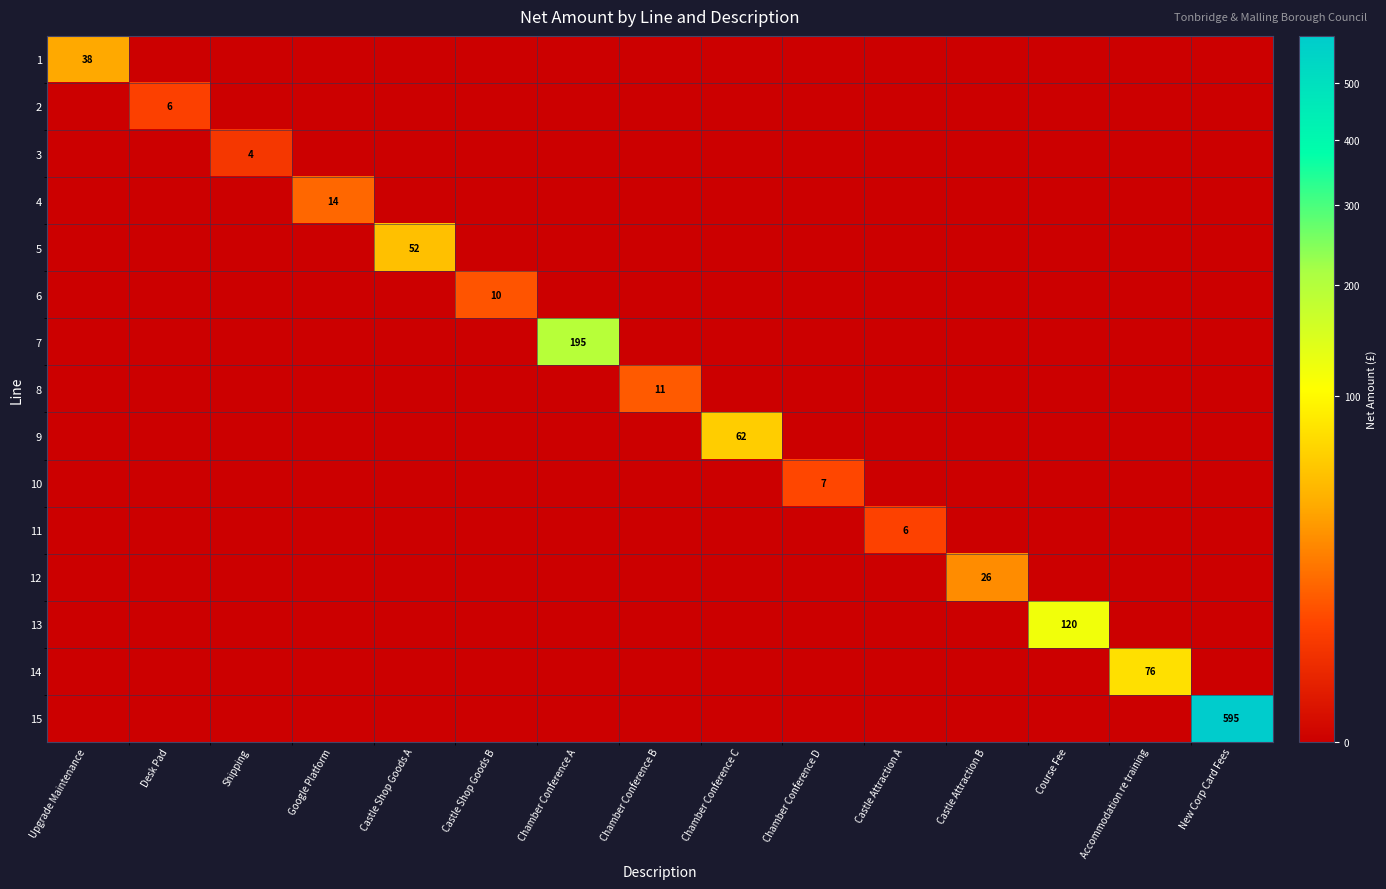

The value of 11 at Castle Attraction A is 4. True or false?

False